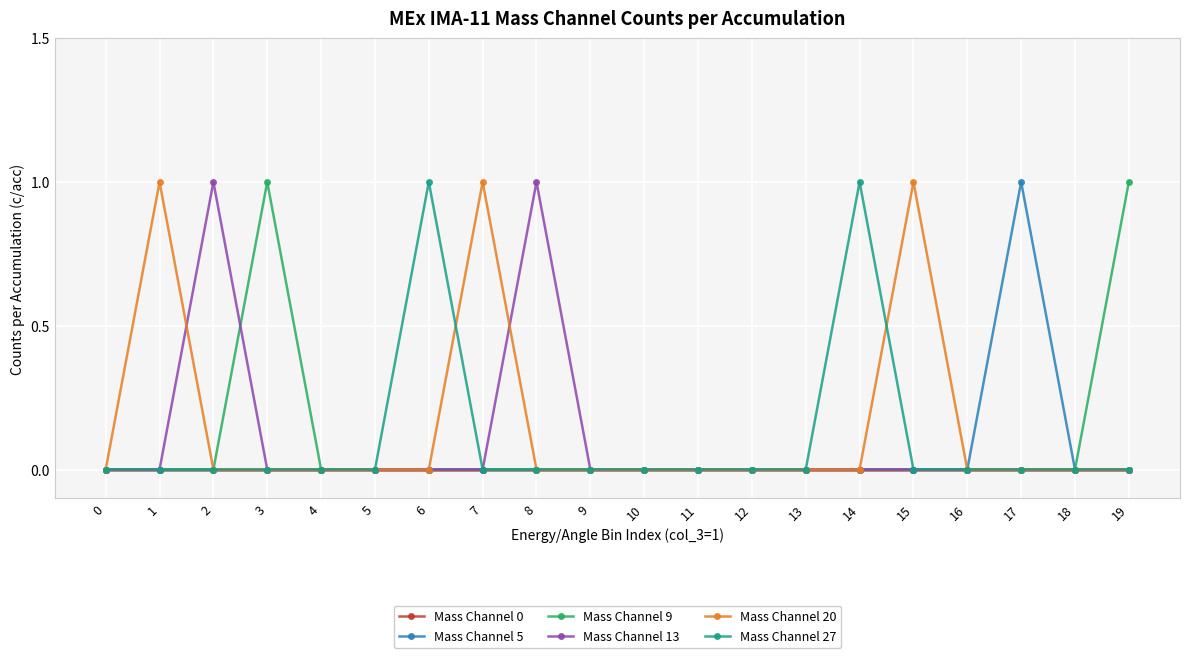

What is the total value across all series at 8?

1